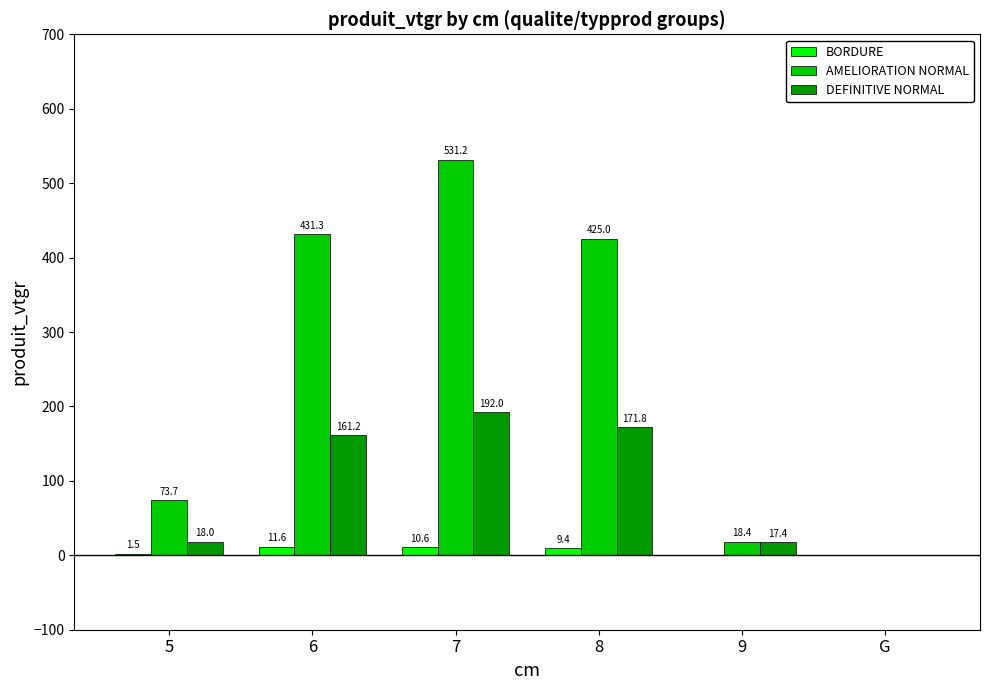

Which series has the largest total across all categories?

AMELIORATION NORMAL